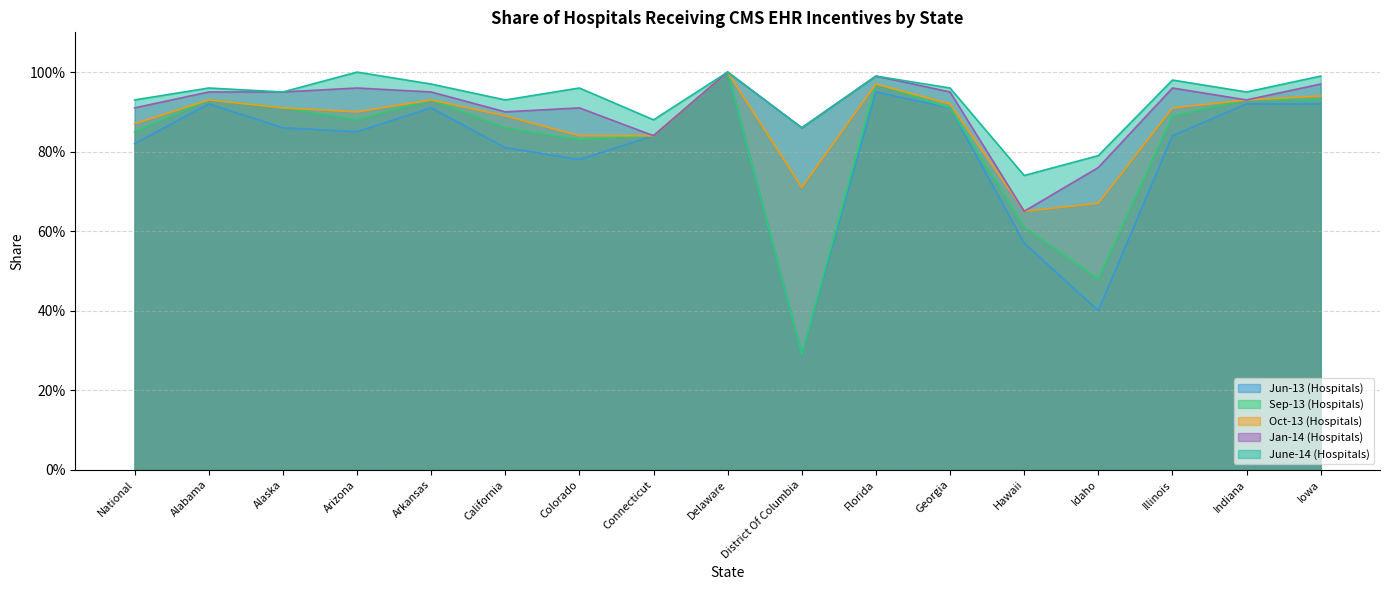

What value does the June-14 (Hospitals) series have at California?

0.9